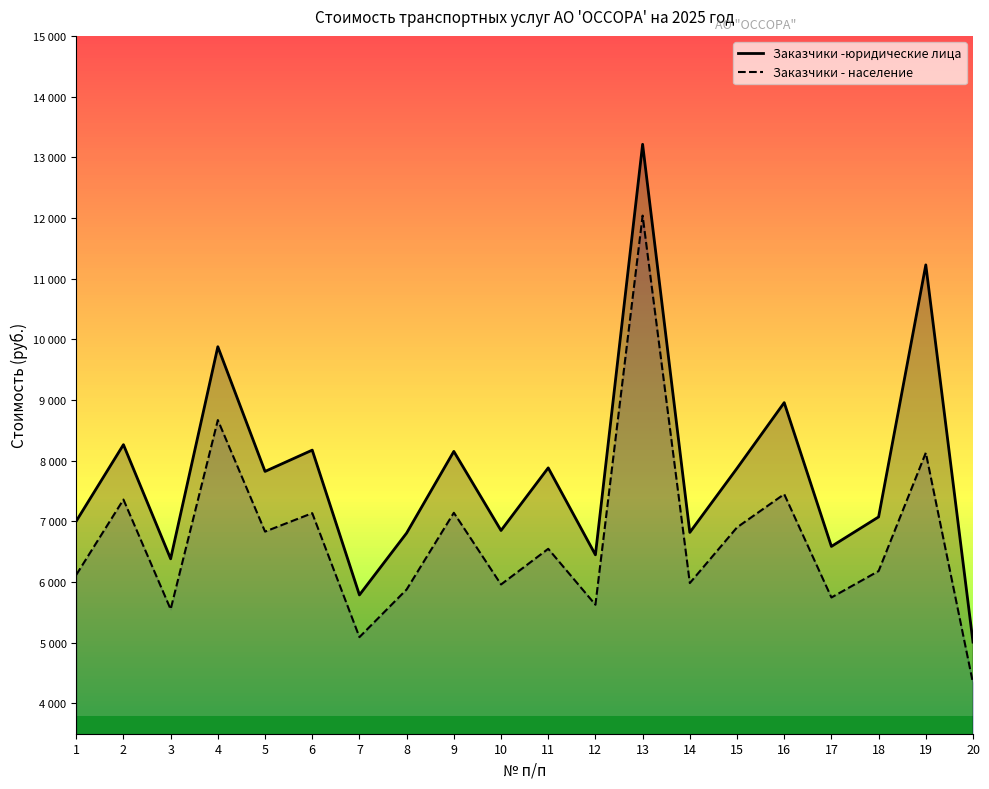

List the series in order of their peak value, highest first.

Заказчики -юридические лица, Заказчики - население